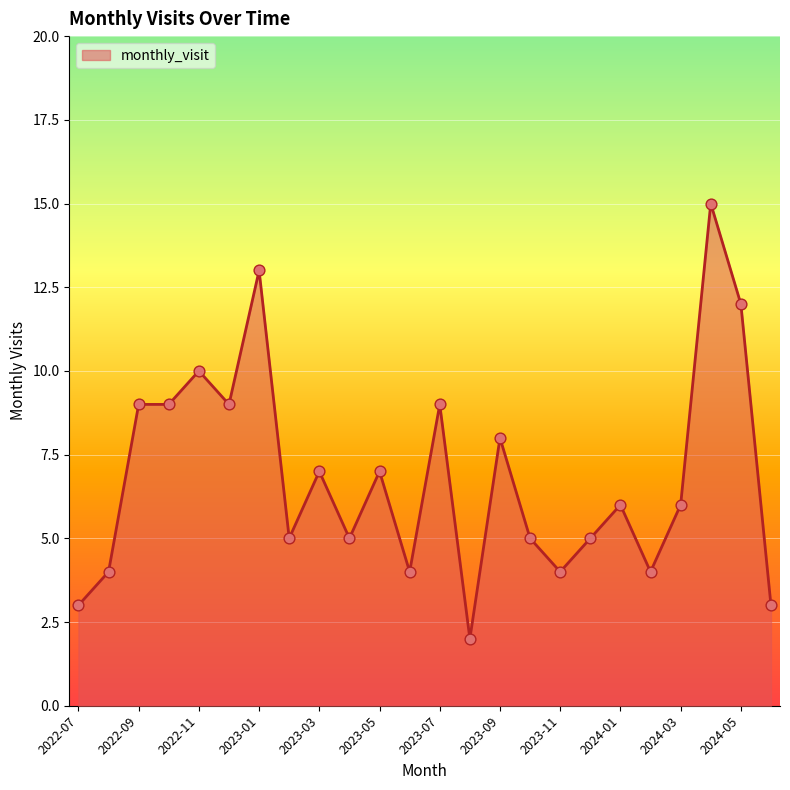

What is the greatest value displayed?

15